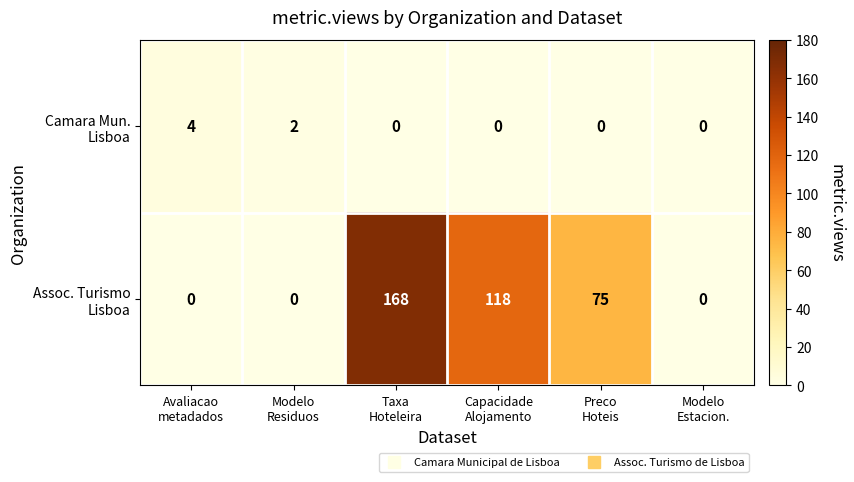

At how many categories does at least one series exceed 48?

3